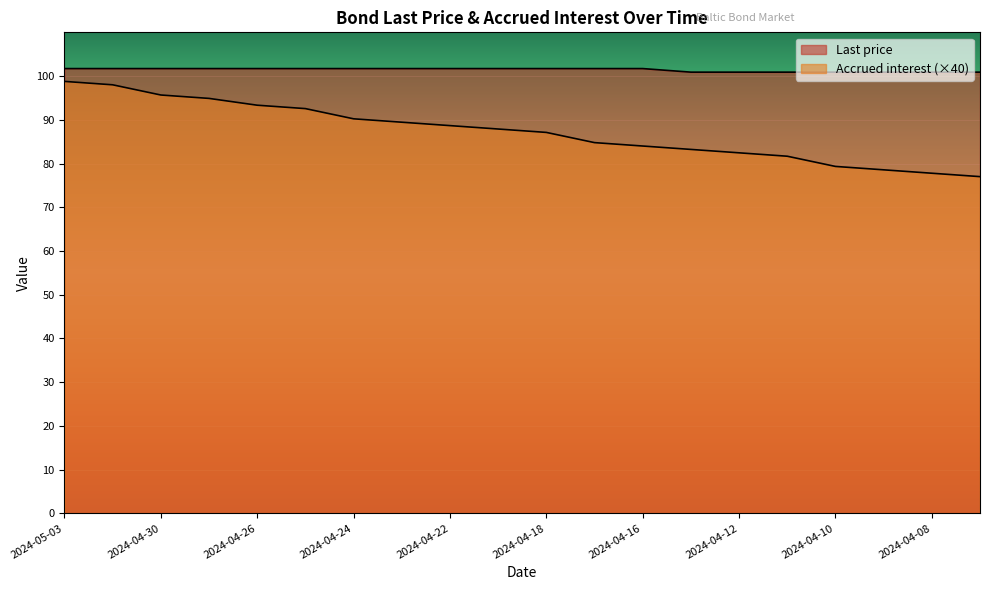

What is the minimum value for Accrued interest?

77.0